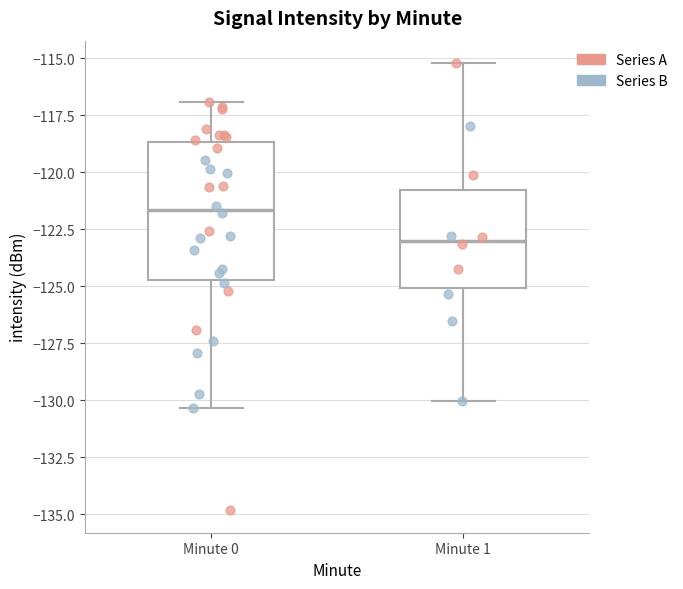

Where is the upper edge of the box for Minute 0 on the y-axis? The values are not printed on the chart, so give them approximately, as read against the axis.

-118.5